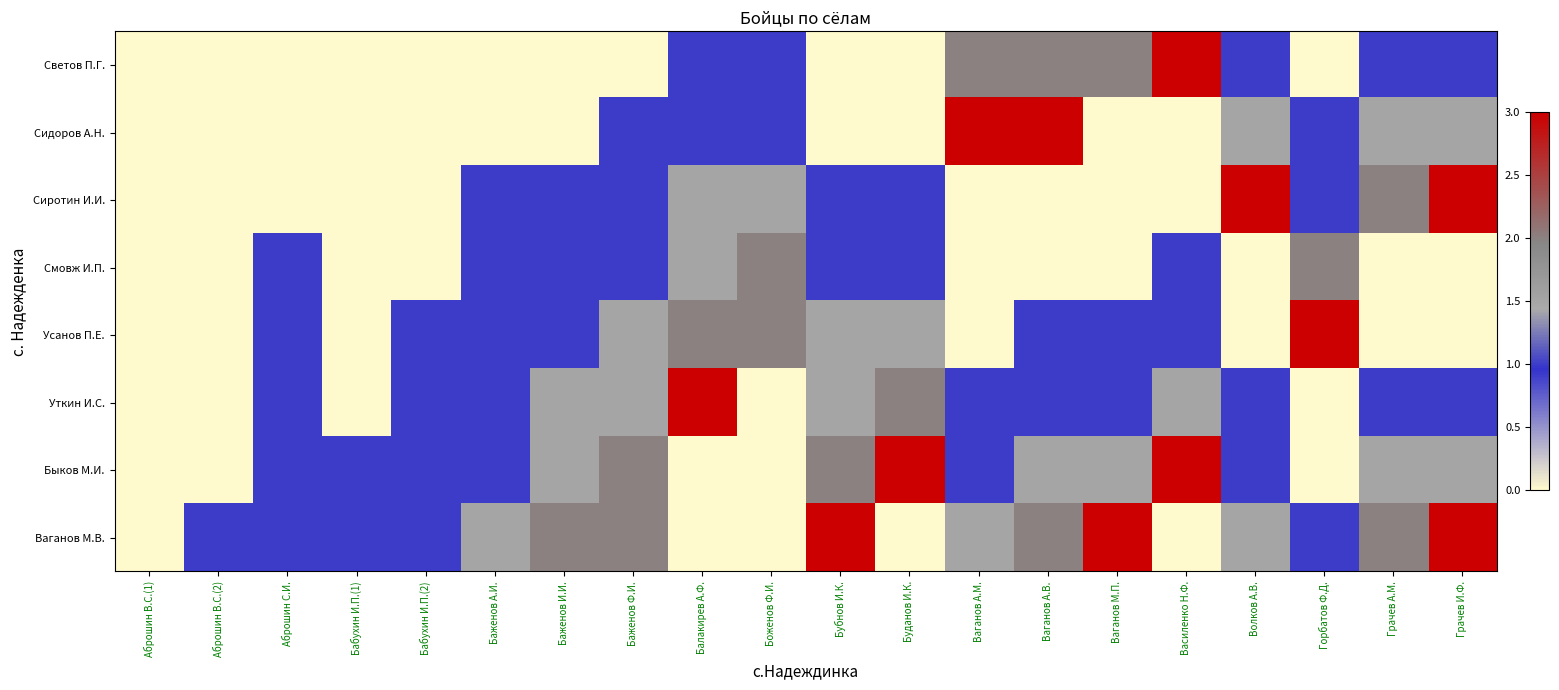

List the series in order of their peak value, highest first.

Светов П.Г., Сидоров А.Н., Сиротин И.И., Усанов П.Е., Уткин И.С., Быков М.И., Ваганов М.В., Смовж И.П.